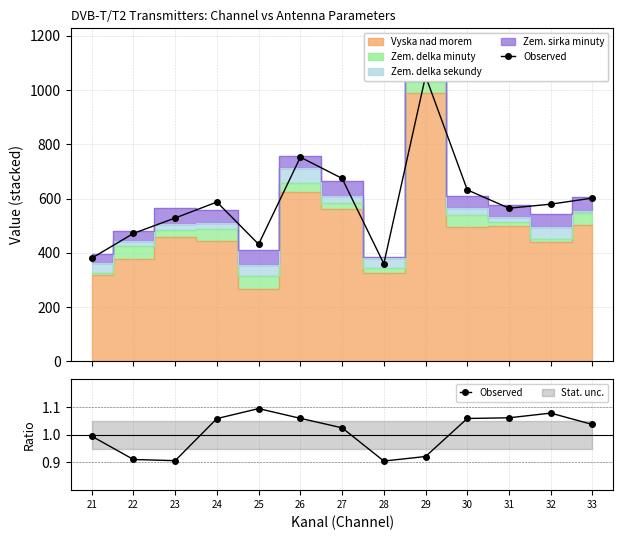

What is the sum of all values?

13.1